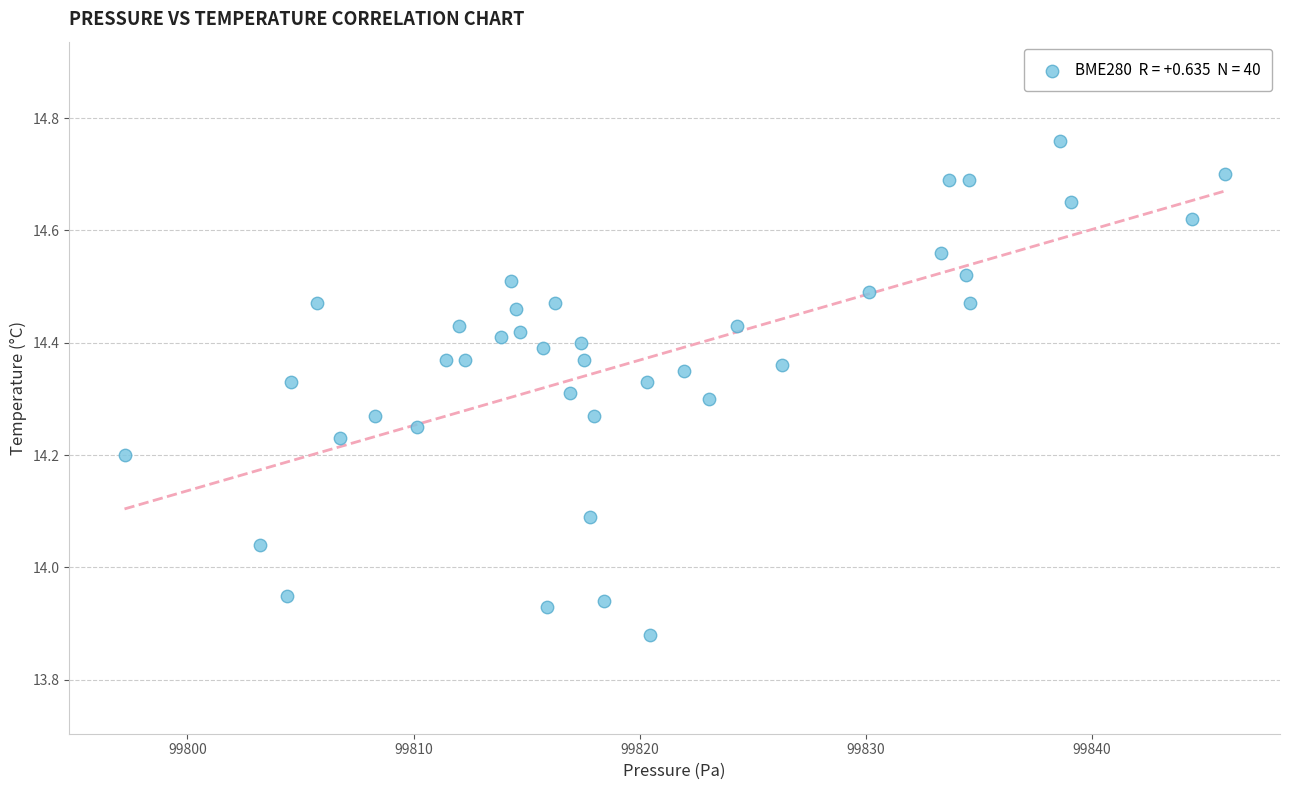

What is the range of X values (max minus min)?

48.7